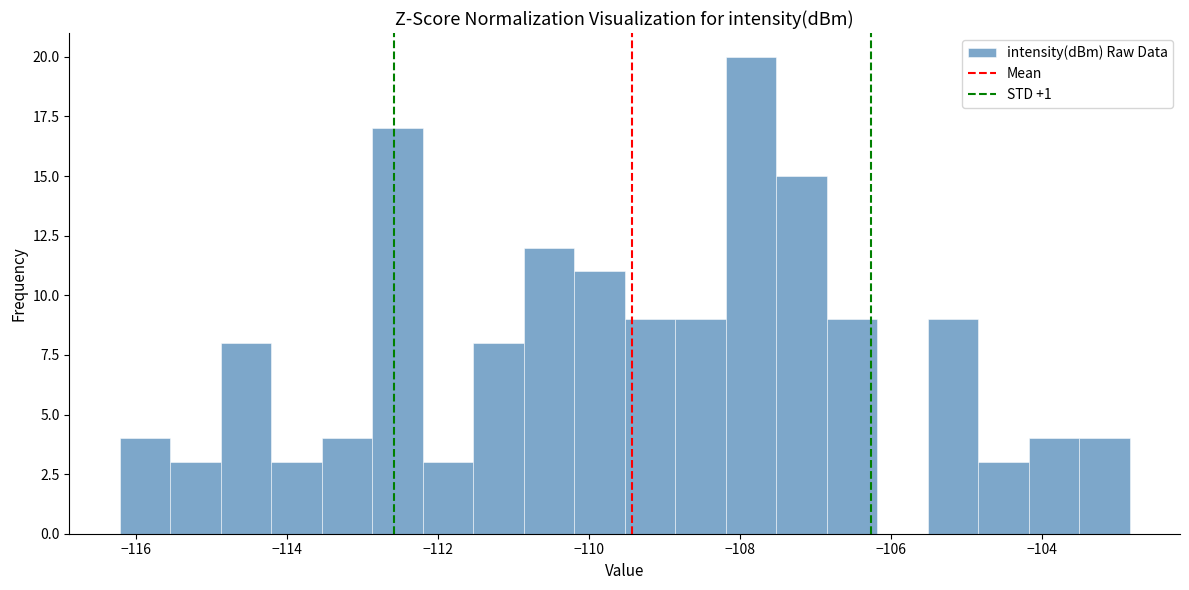

Around what value on the x-axis is the tallest bar? Give the approximate position of its centre, as read against the axis.

-107.8